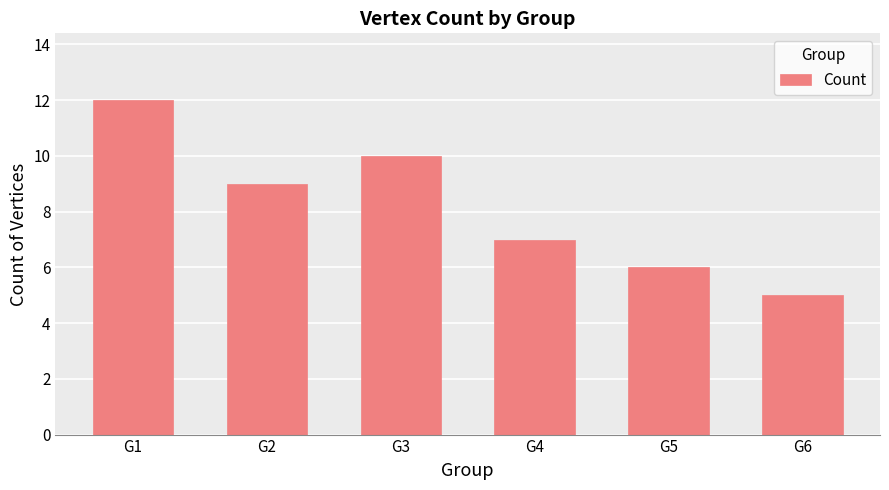

What is the difference between the maximum and minimum values?

7